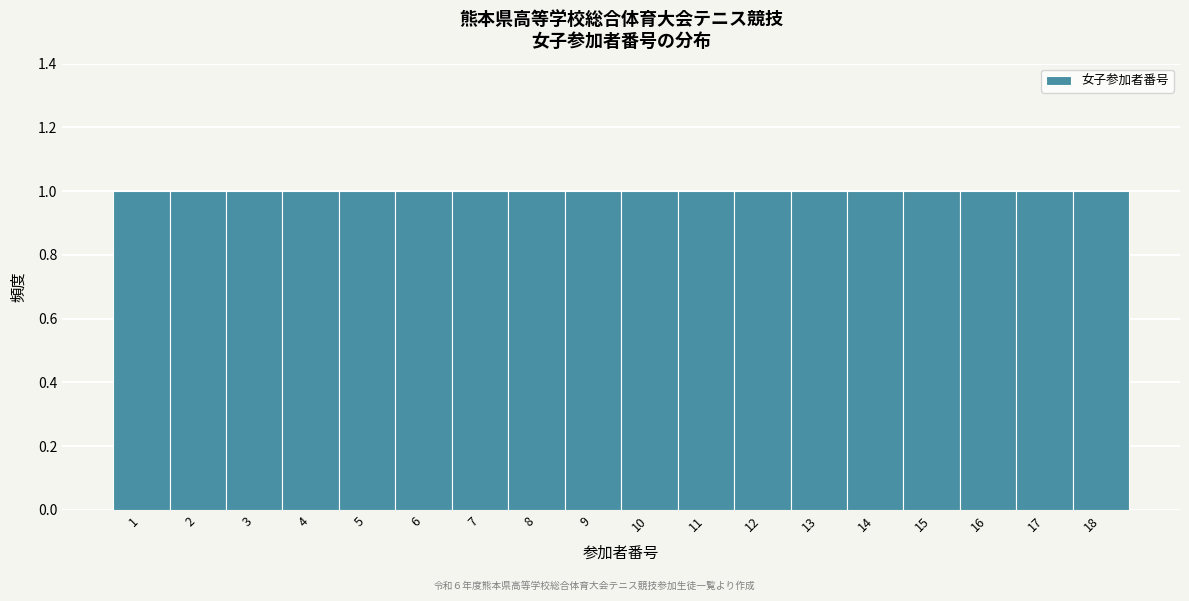

Reading left to right, transcribe this chart: for each bar, give the range it covers on the x-axis and its height. The values are not printed on the chart, so give them approximately, as read against the axis.

0.5 to 1.5: 1
1.5 to 2.5: 1
2.5 to 3.5: 1
3.5 to 4.5: 1
4.5 to 5.5: 1
5.5 to 6.5: 1
6.5 to 7.5: 1
7.5 to 8.5: 1
8.5 to 9.5: 1
9.5 to 10.5: 1
10.5 to 11.5: 1
11.5 to 12.5: 1
12.5 to 13.5: 1
13.5 to 14.5: 1
14.5 to 15.5: 1
15.5 to 16.5: 1
16.5 to 17.5: 1
17.5 to 18.5: 1